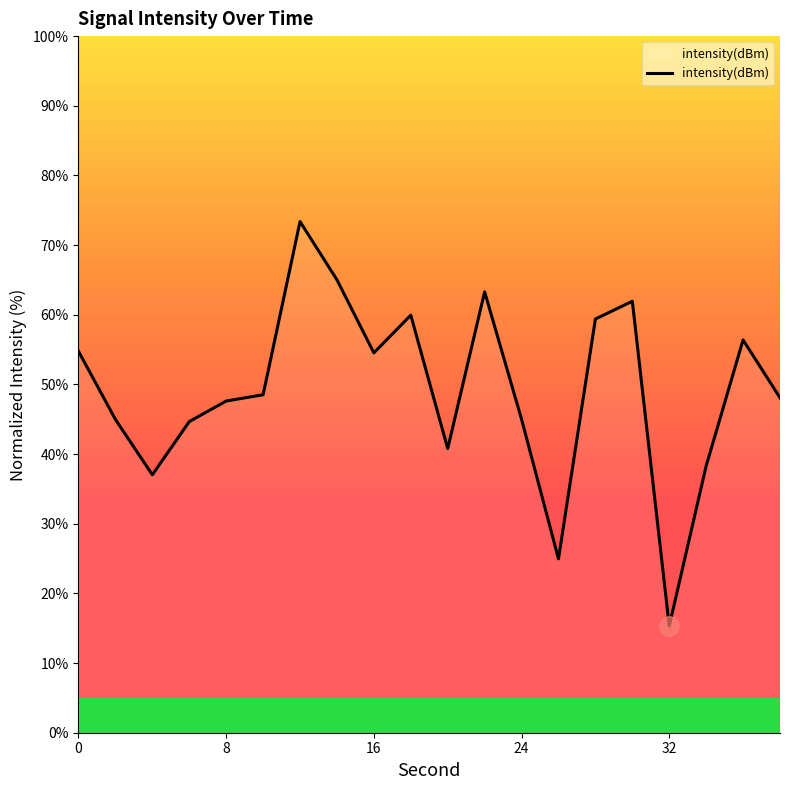

What is the greatest value displayed?

73.4